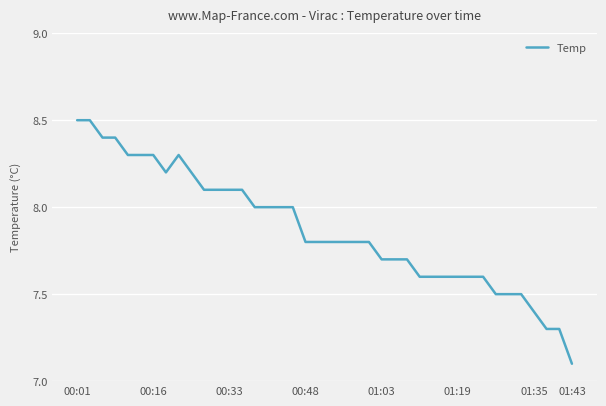

What is the greatest value displayed?

8.5